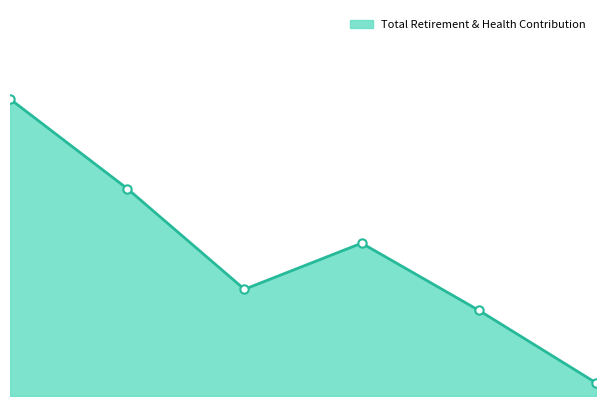

How many lines are shown in the chart?

1